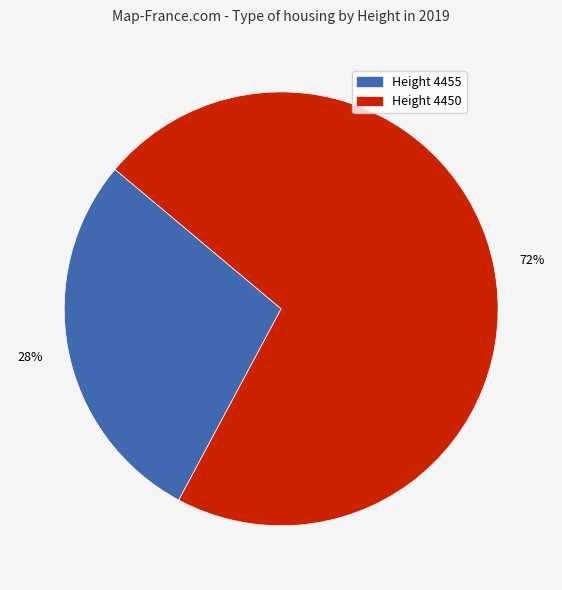

How many segments does this pie chart have?

2